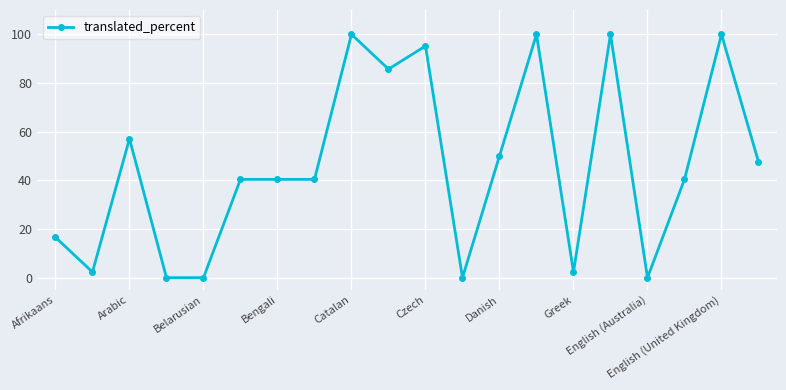

What is the value of the 16th point from the left?

100.0